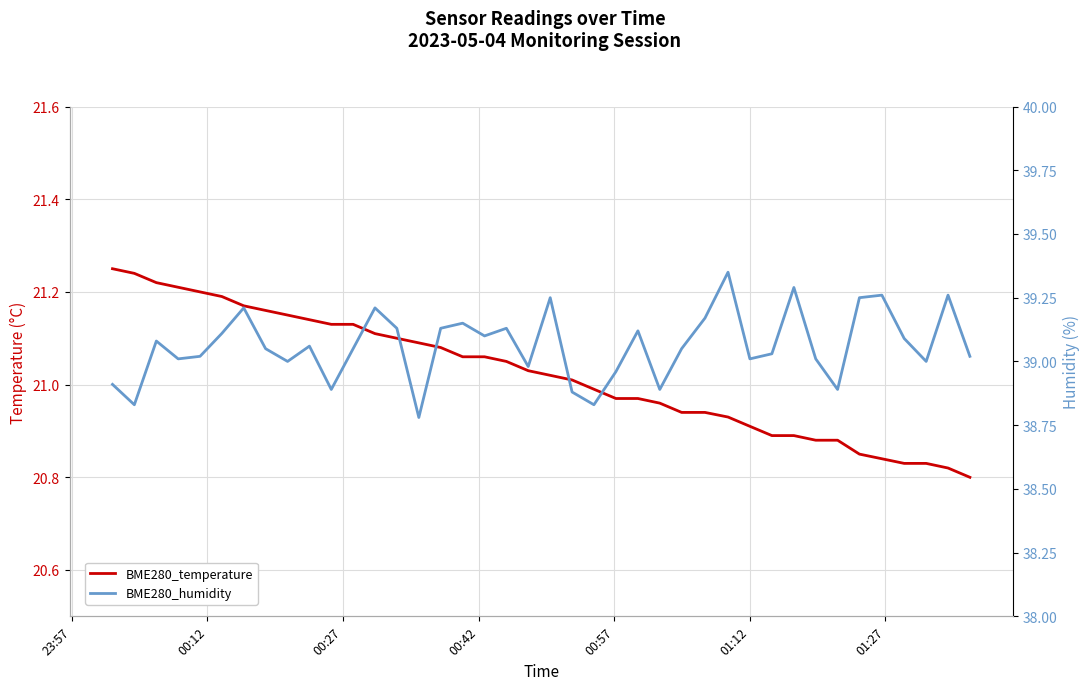

Which series has the widest spread of values?

BME280_humidity